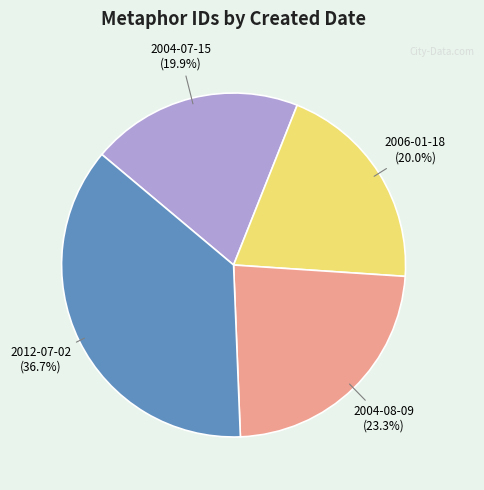

Does any single category account for the majority?

No